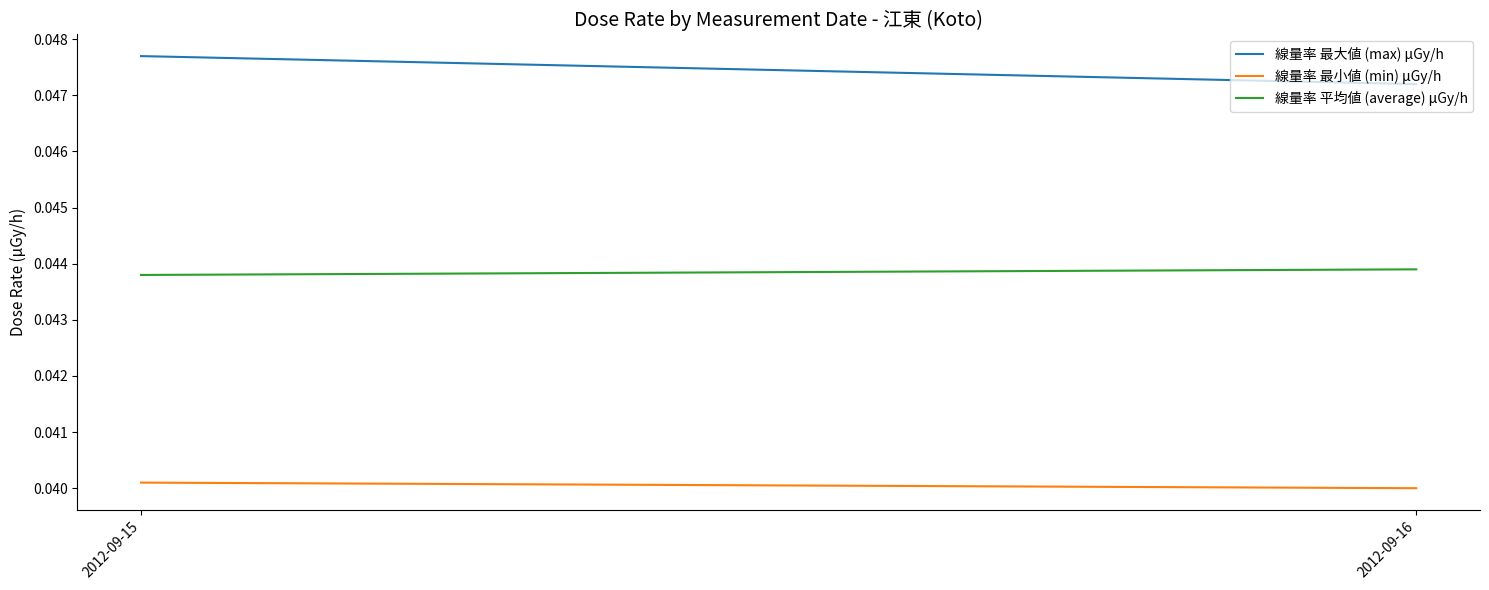

Rank the series by their average value, from highest to lowest.

線量率 最大値 (max) μGy/h, 線量率 平均値 (average) μGy/h, 線量率 最小値 (min) μGy/h